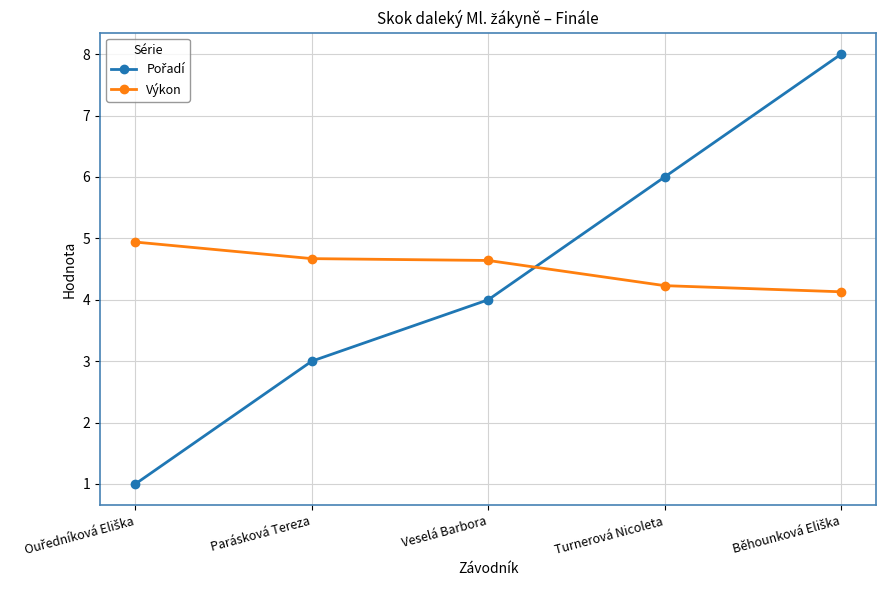

What value does the Výkon series have at Turnerová Nicoleta?

4.2